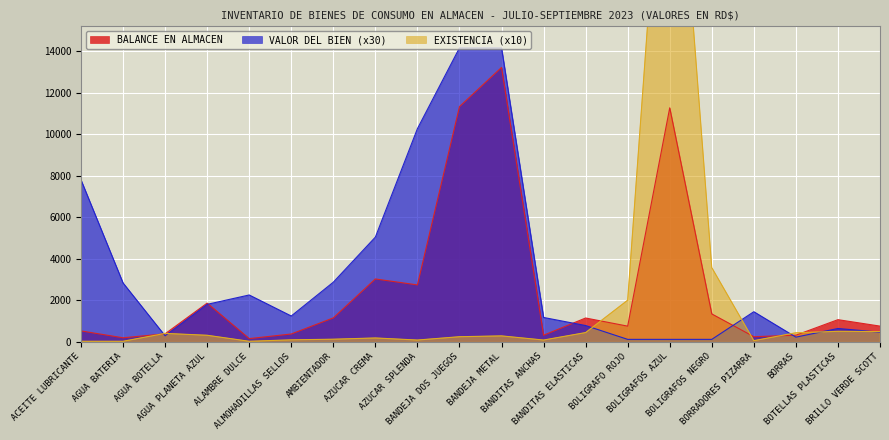

Which series ends up on top after the final intersection of VALOR DEL BIEN and BALANCE EN ALMACEN?

BALANCE EN ALMACEN